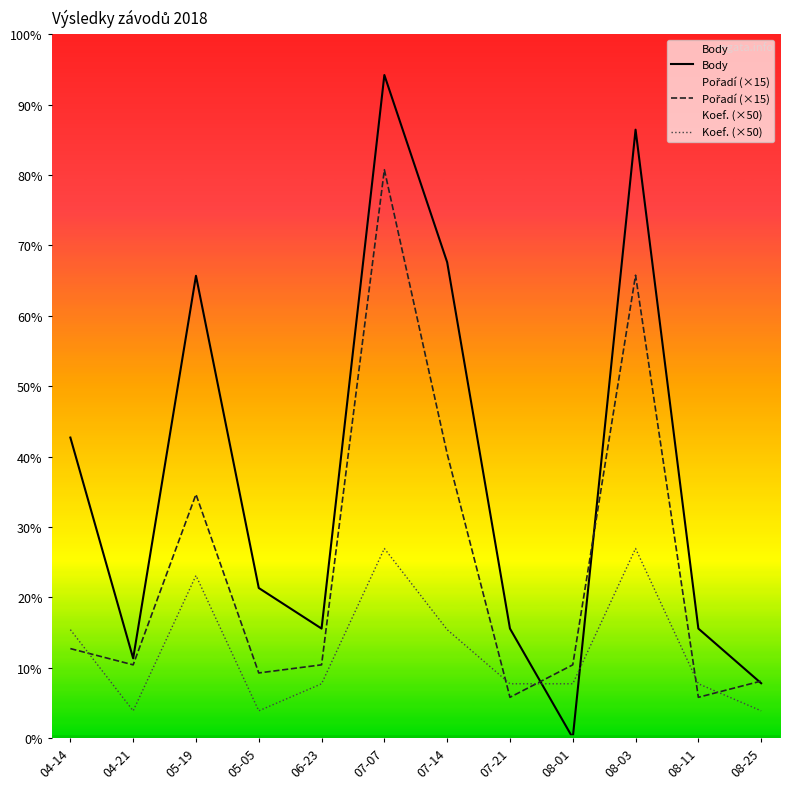

Reading left to right, transcribe all the data shown in this chart.

Body: 04-14=555	04-21=147	05-19=854	05-05=277	06-23=202	07-07=1225	07-14=879	07-21=202	08-01=0	08-03=1124	08-11=202	08-25=101
Pořadí (×15): 04-14=165	04-21=135	05-19=450	05-05=120	06-23=135	07-07=1050	07-14=525	07-21=75	08-01=135	08-03=855	08-11=75	08-25=105
Koef. (×50): 04-14=200	04-21=50	05-19=300	05-05=50	06-23=100	07-07=350	07-14=200	07-21=100	08-01=100	08-03=350	08-11=100	08-25=50